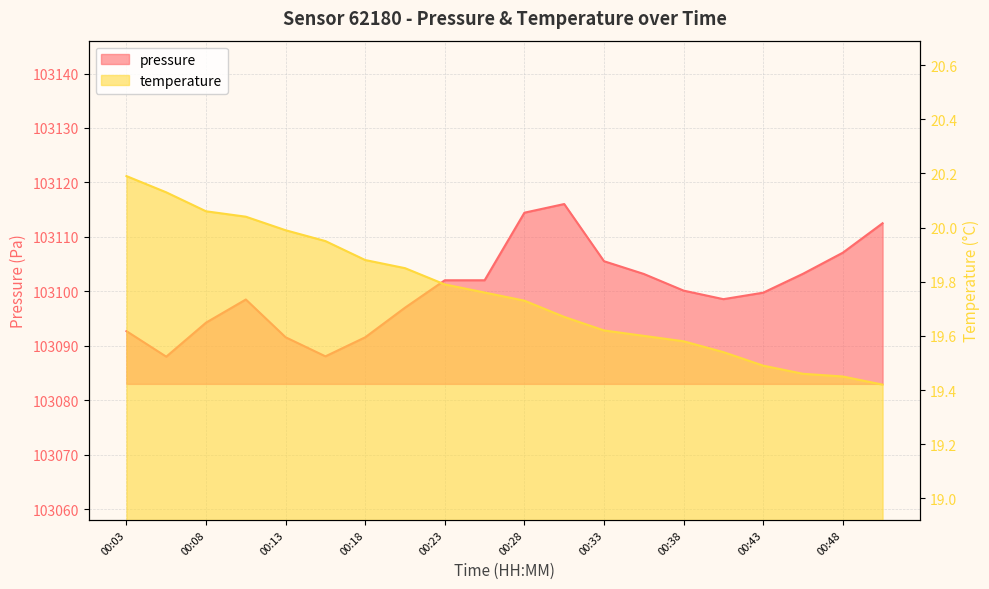

What is the sum of all pressure values?

2062006.1